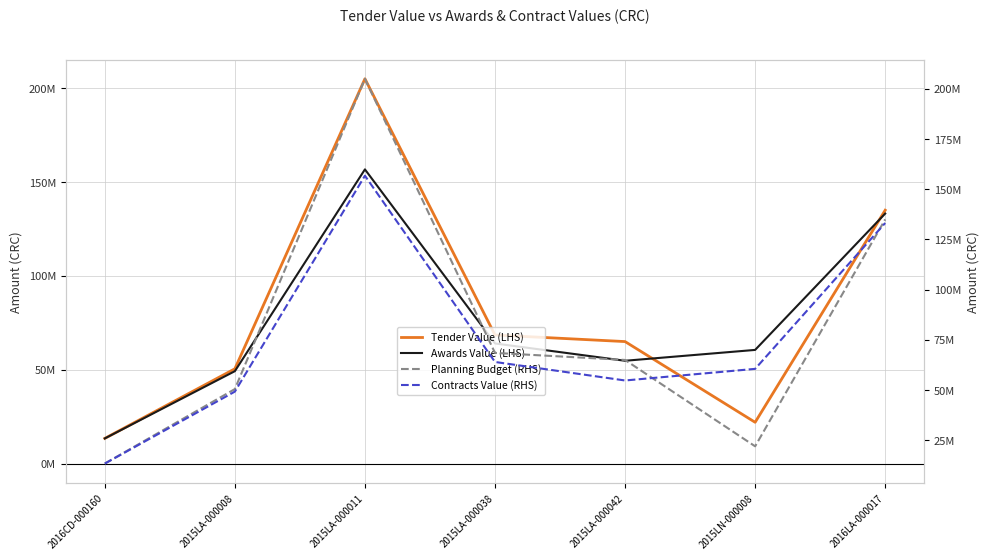

Reading left to right, transcribe all the data shown in this chart.

Tender Value (LHS): 13414864	50500000	205000000	68510000	65000000	22000000	135004000
Awards Value (LHS): 13400000	49241950	156741458	64000000	54780000	60562890	133195000
Planning Budget (RHS): 13414864	50500000	205000000	68510000	65000000	22000000	135004000
Contracts Value (RHS): 13400000	49241950	156741458	64000000	54780000	60562890	133195000